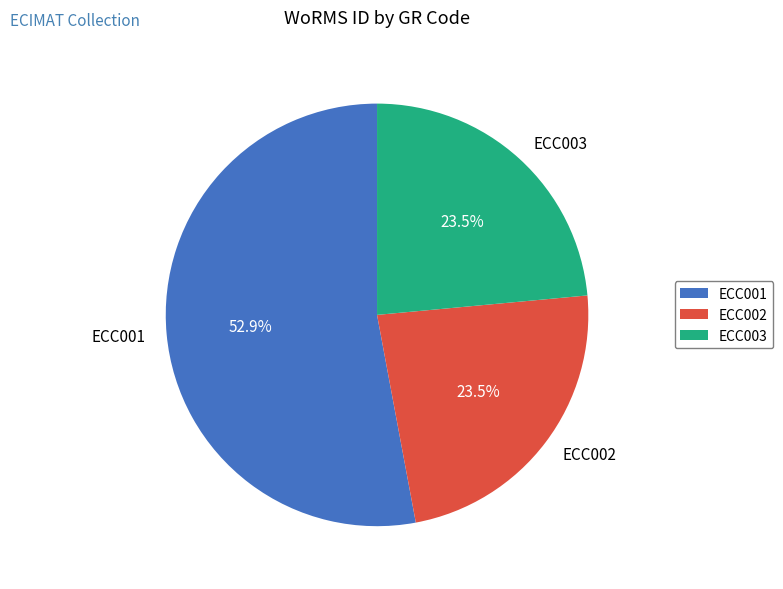

Is there any slice that represents more than half of the pie?

Yes